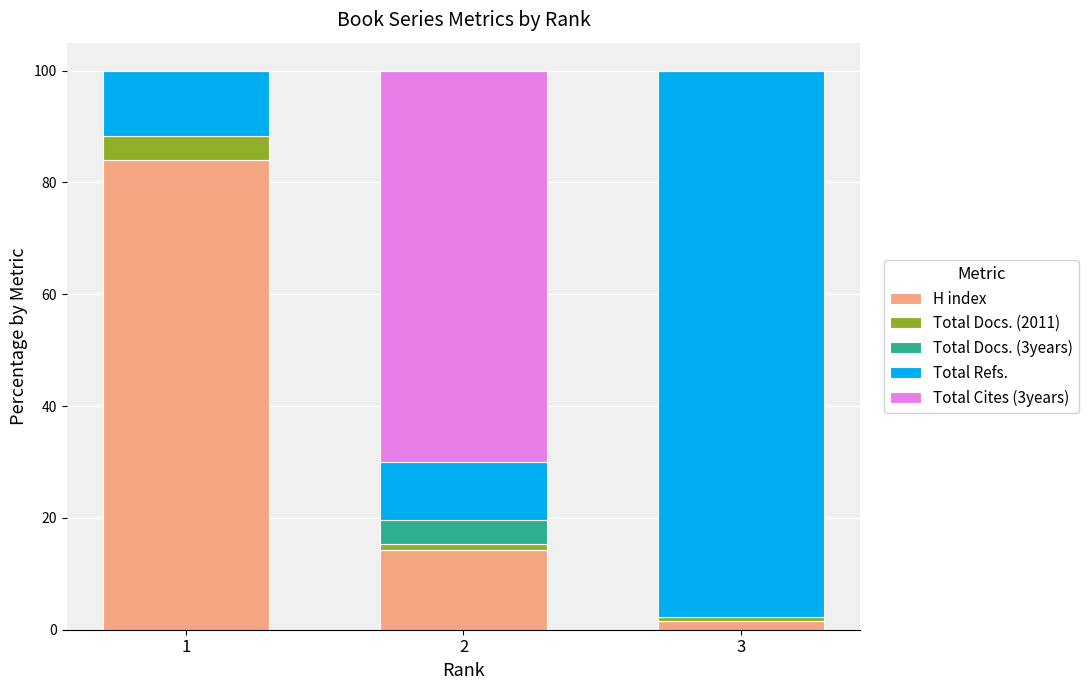

Reading left to right, transcribe the values for H index.

1=84.0	2=14.3	3=1.5